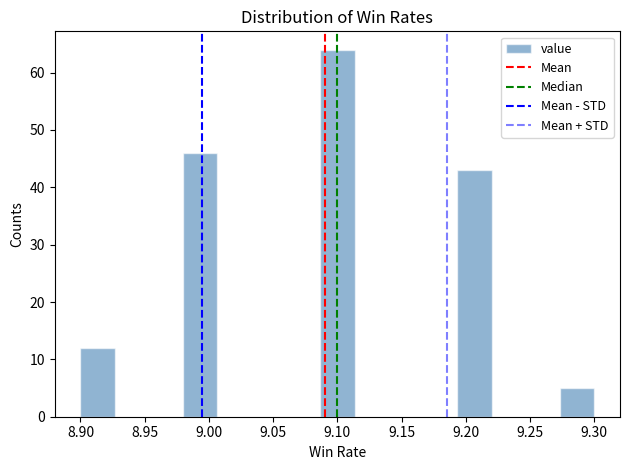

How tall is the bar that spans 9.085 to 9.115 on the x-axis? Neither the bar edges nor the heights are printed on the chart, so give them approximately, as read against the axes.

64